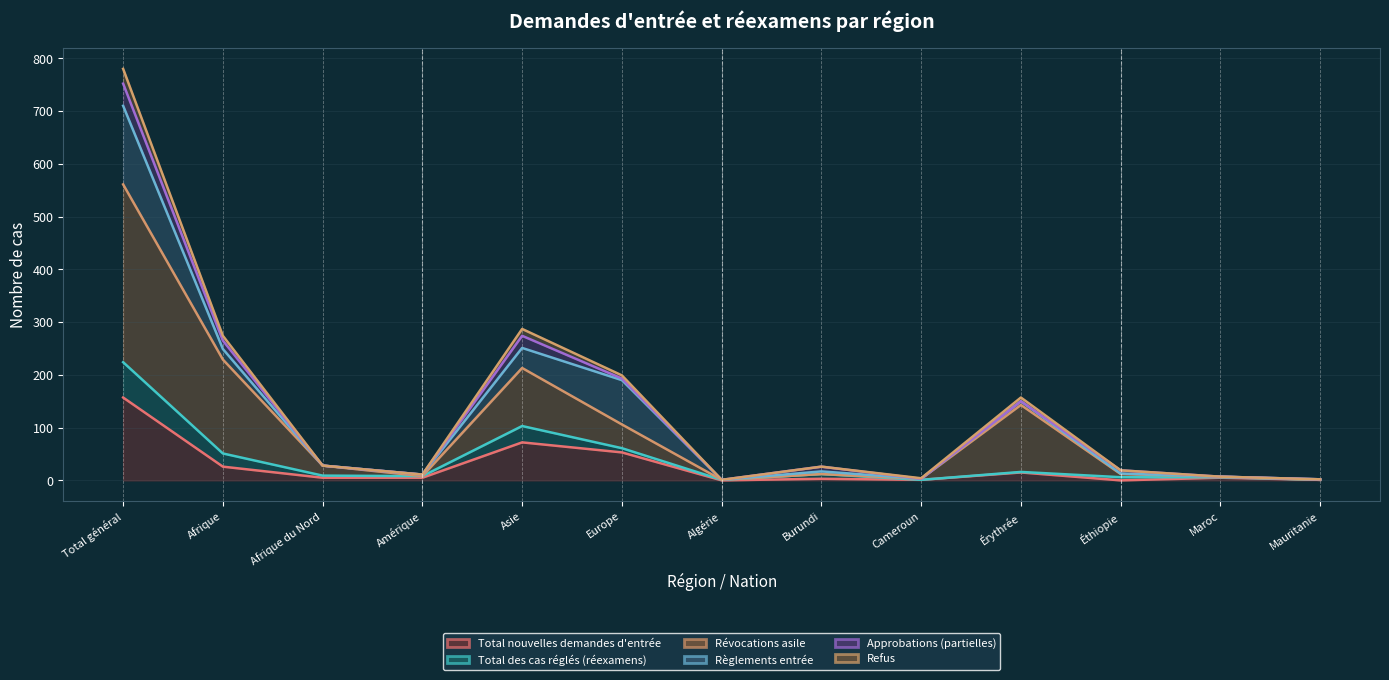

What position from the left is Éthiopie?

11